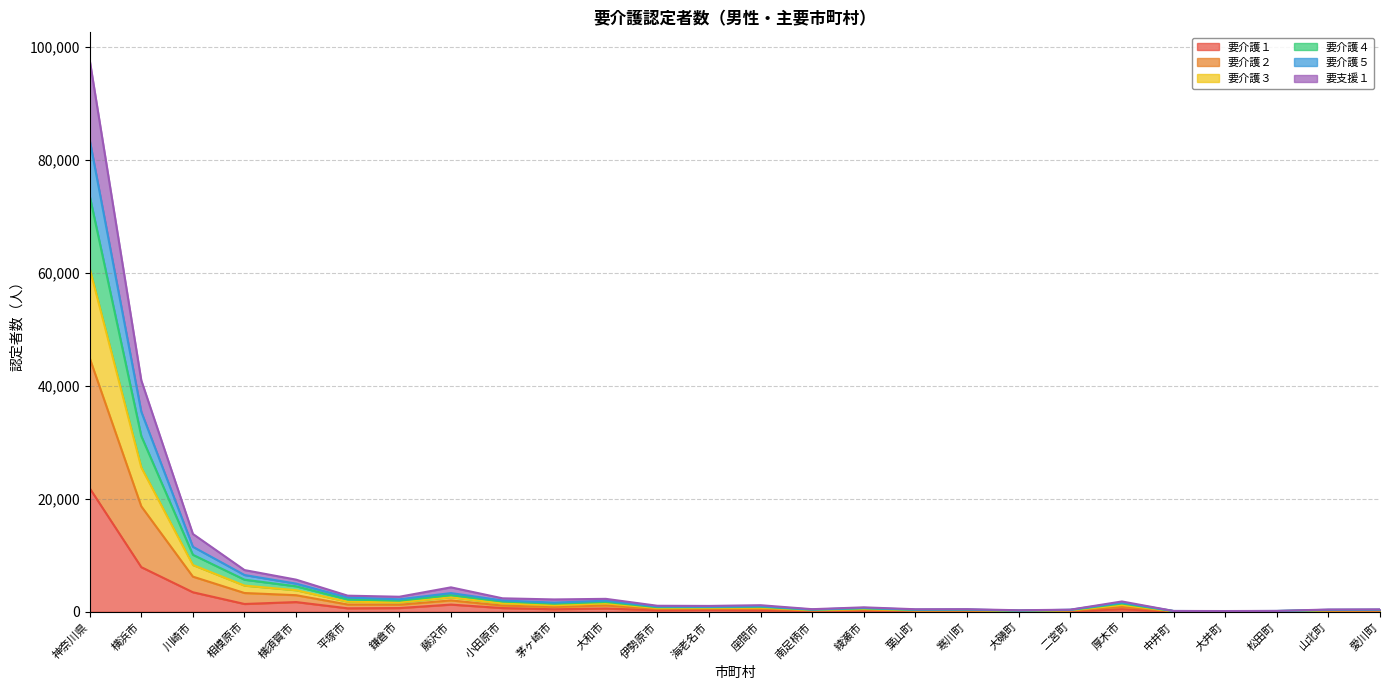

What is the minimum value shown in the chart?

29